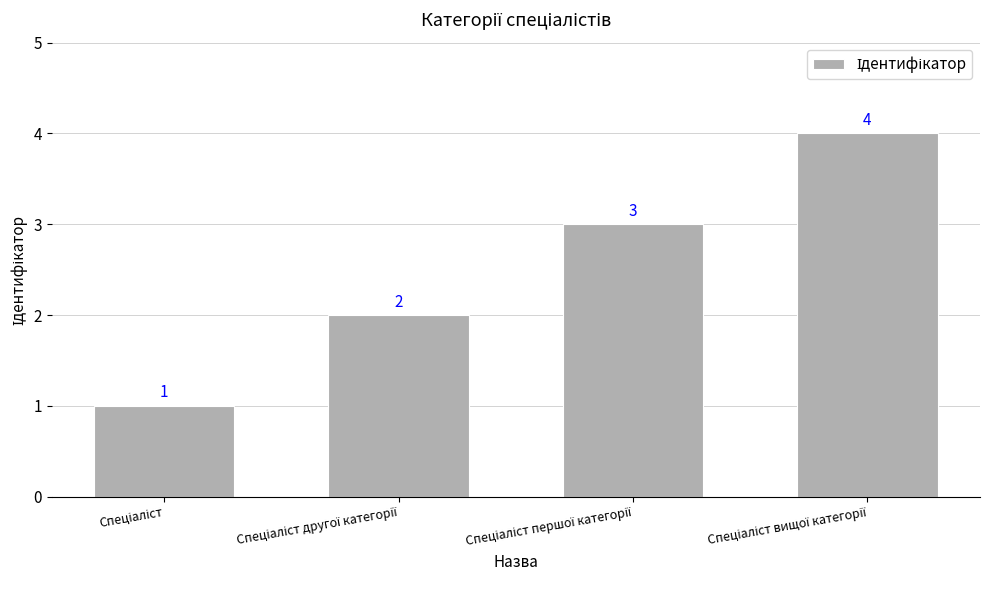

Count the values in the range 2 to 4.

3